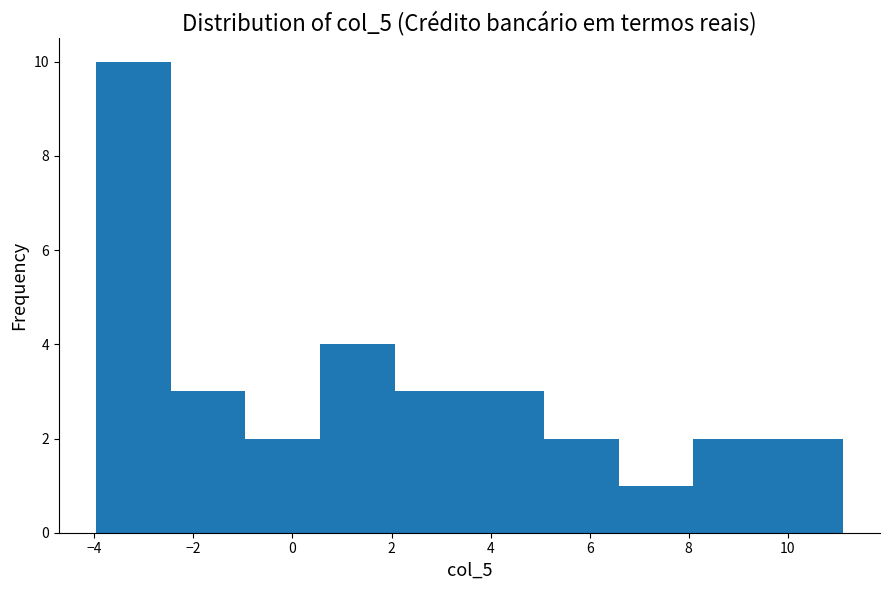

How tall is the bar that spans 3.6 to 5.0 on the x-axis? Neither the bar edges nor the heights are printed on the chart, so give them approximately, as read against the axes.

3